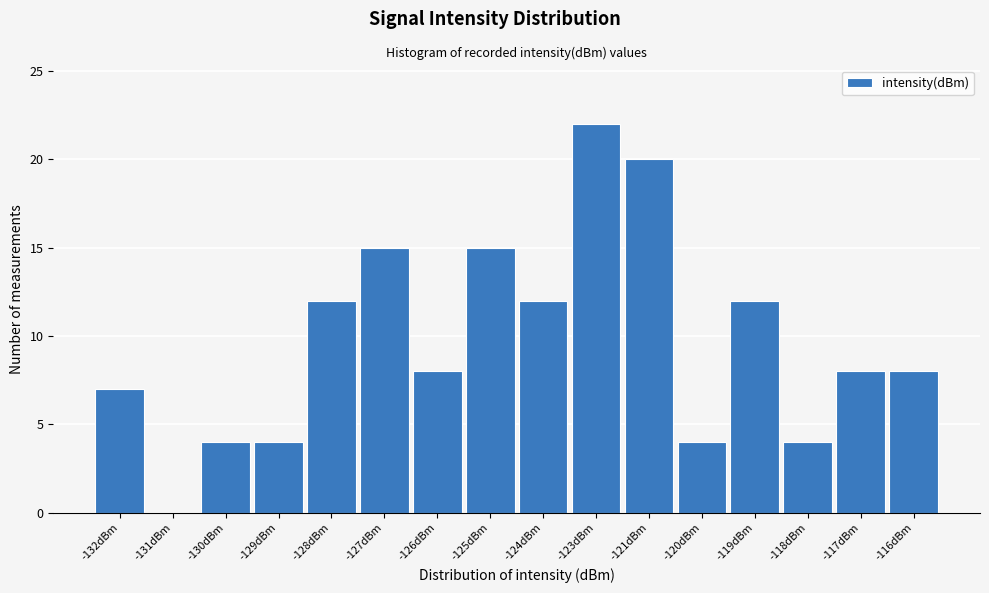

Reading left to right, list all the values displayed in this chart.

-132dBm=7	-131dBm=0	-130dBm=4	-129dBm=4	-128dBm=12	-127dBm=15	-126dBm=8	-125dBm=15	-124dBm=12	-123dBm=22	-121dBm=20	-120dBm=4	-119dBm=12	-118dBm=4	-117dBm=8	-116dBm=8